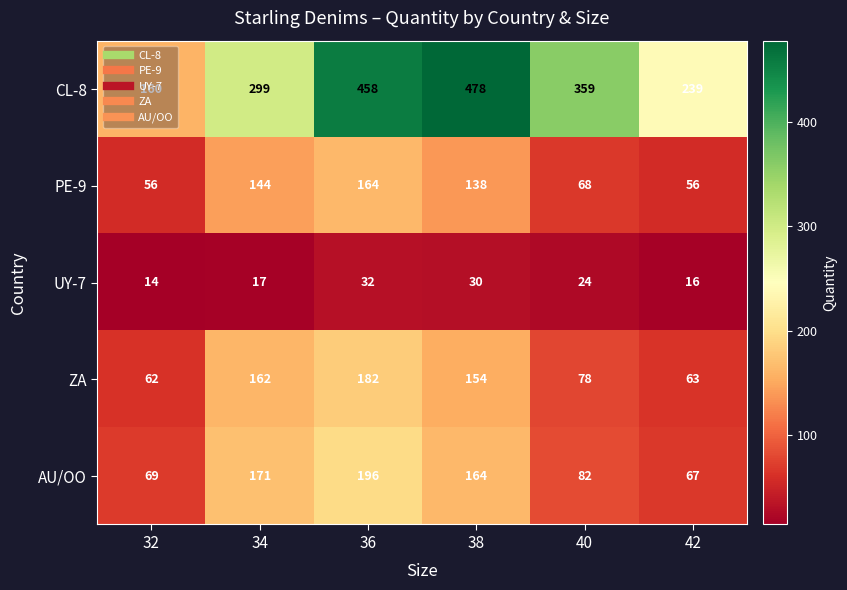

What is the smallest value displayed?

14